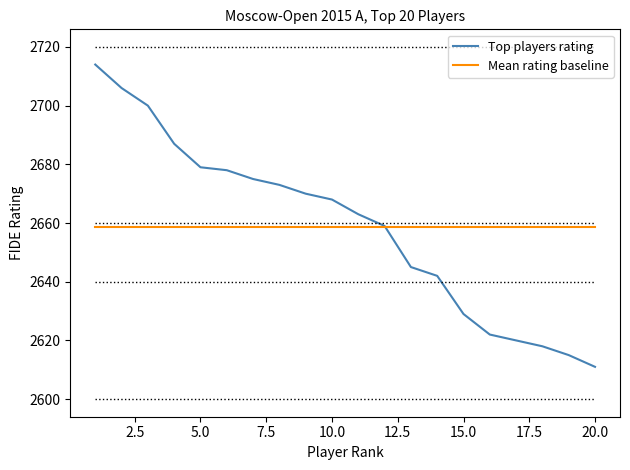

List the series in order of their peak value, lowest first.

Mean rating baseline, Top players rating